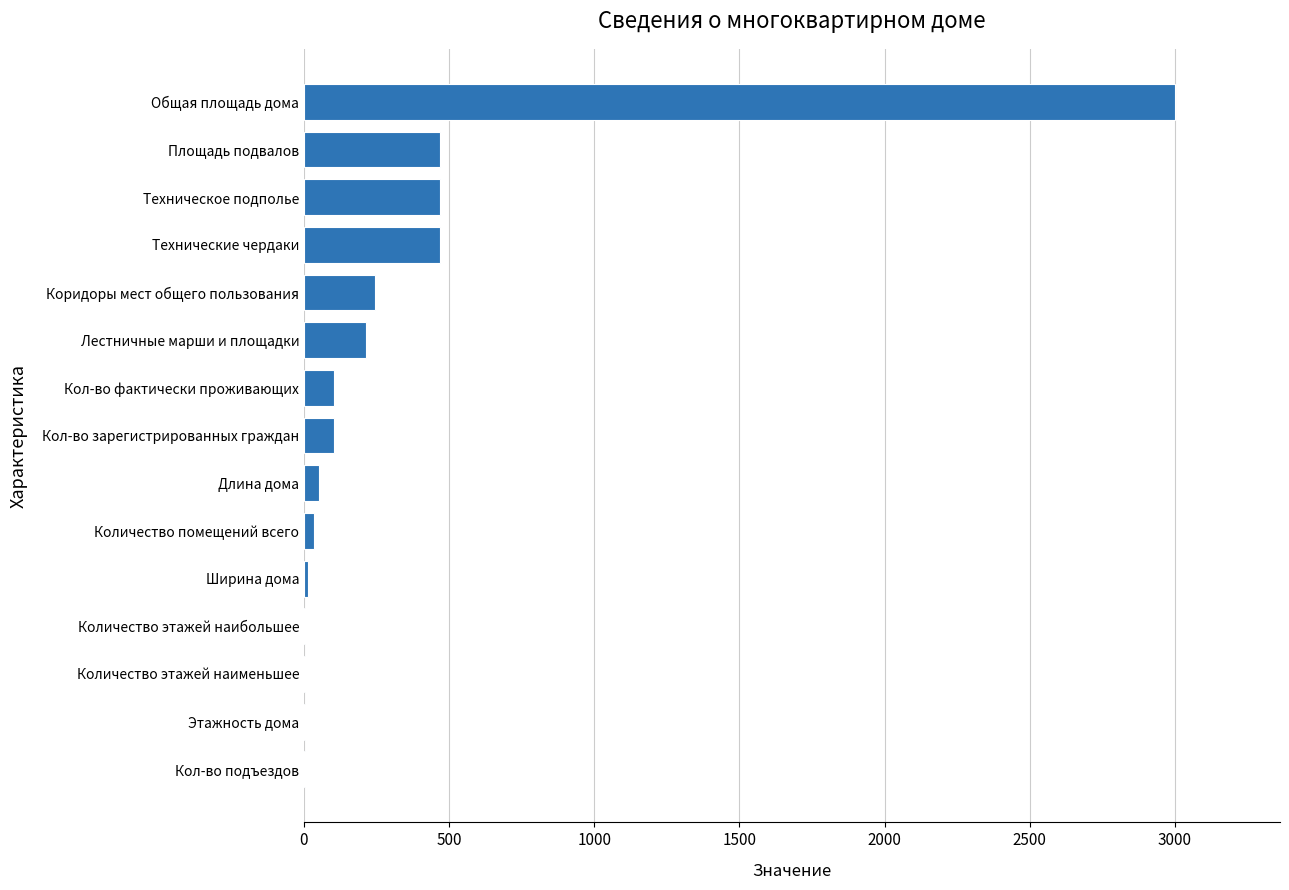

The chart shows a value of 468.0 at Техническое подполье. True or false?

True